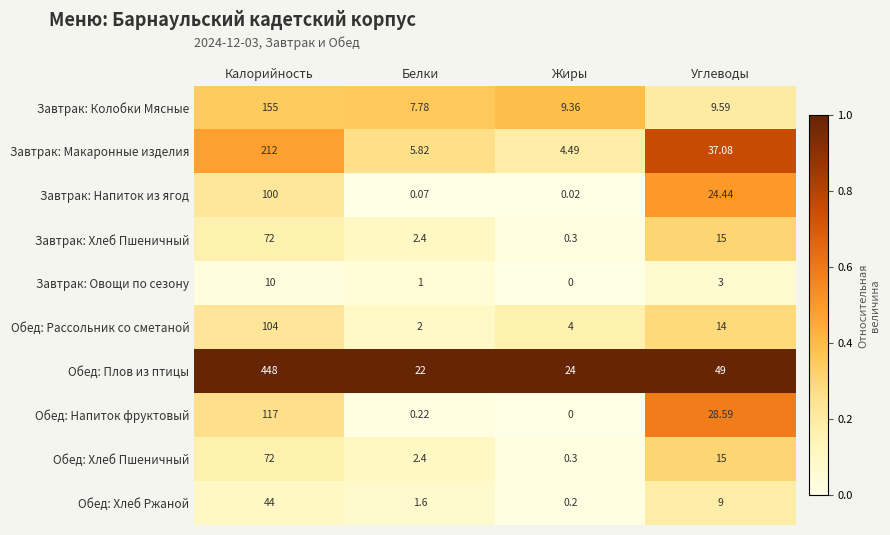

Which category has the highest value across all series?

Калорийность